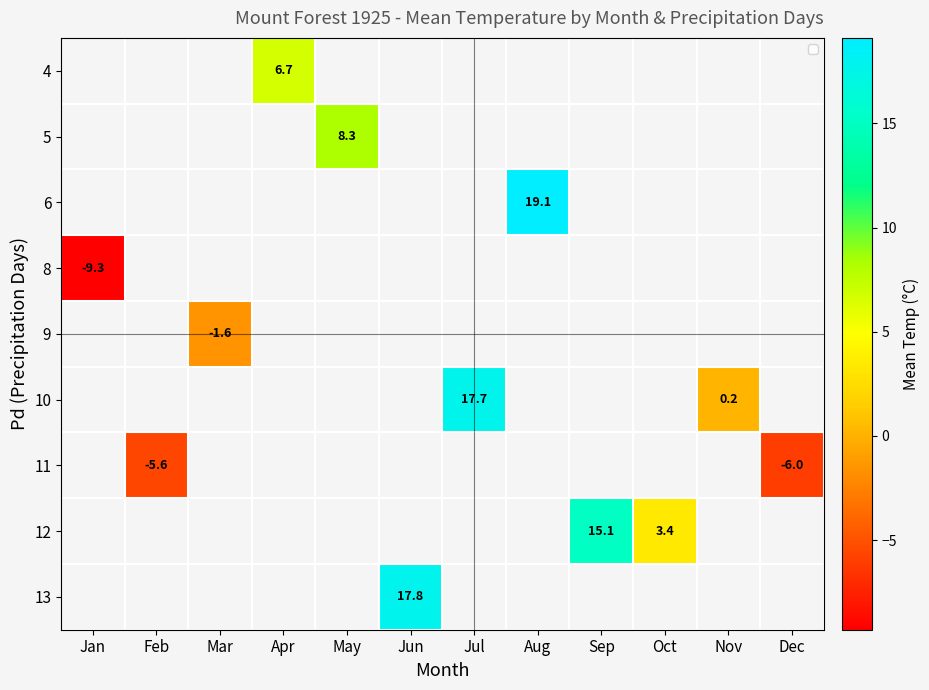

Count the number of data series in this chart.

9